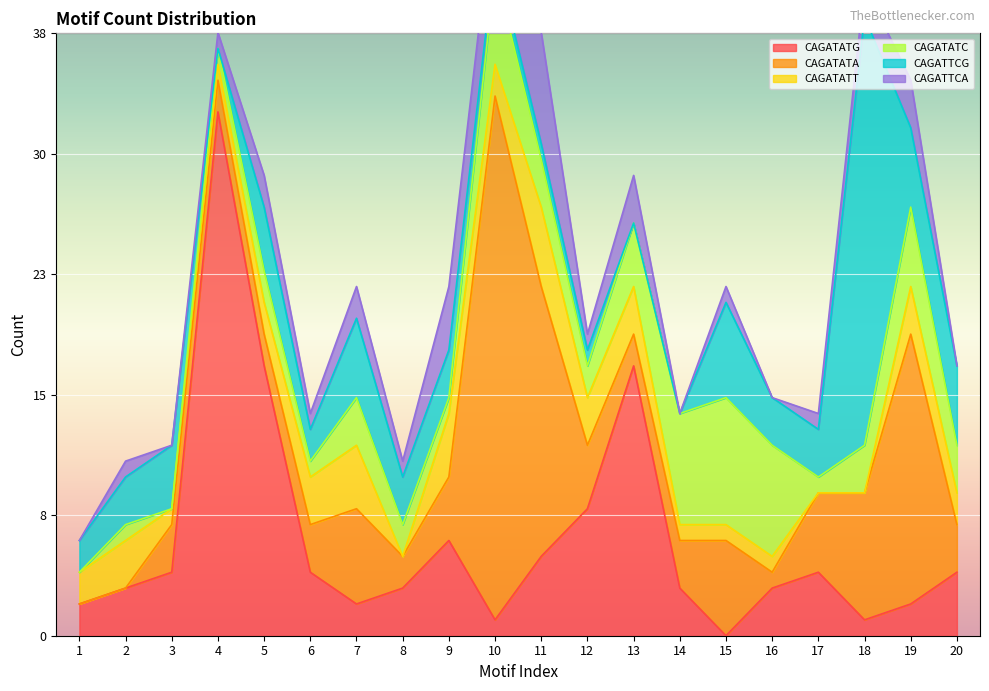

At which category does CAGATATC reach its first local peak?

2